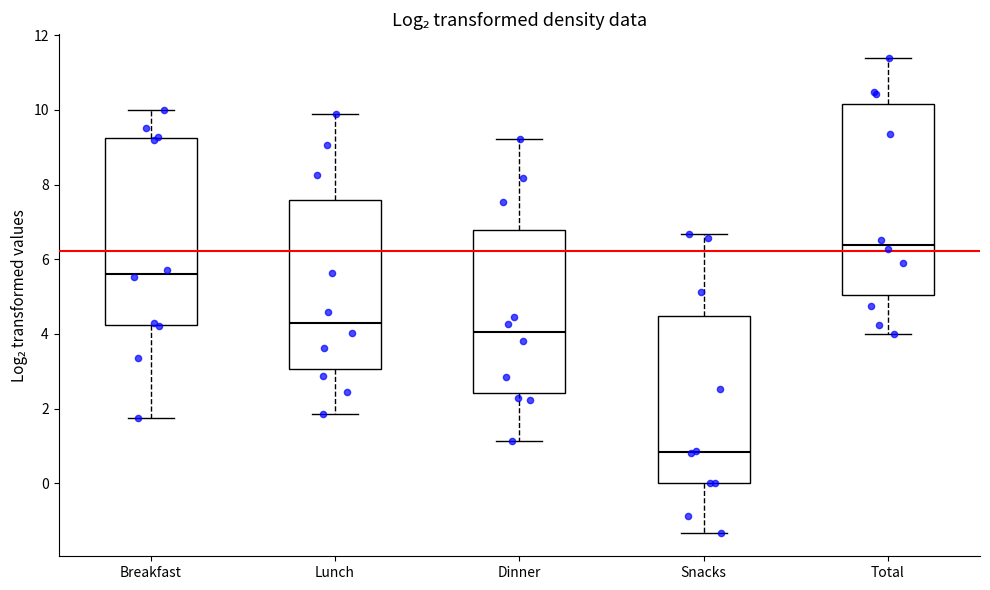

Reading left to right, transcribe this box plot: for each box, give where its median line is, the range the box spans, and where its two whiskers end, as read against the y-axis. The values are not printed on the chart, so give them approximately, as read against the axis.

Breakfast: median 5.6, box 4.2 to 9.2, whiskers 1.8 to 10.0
Lunch: median 4.4, box 3.0 to 7.6, whiskers 1.8 to 10.0
Dinner: median 4.0, box 2.4 to 6.8, whiskers 1.2 to 9.2
Snacks: median 0.8, box 0.0 to 4.4, whiskers -1.4 to 6.6
Total: median 6.4, box 5.0 to 10.2, whiskers 4.0 to 11.4